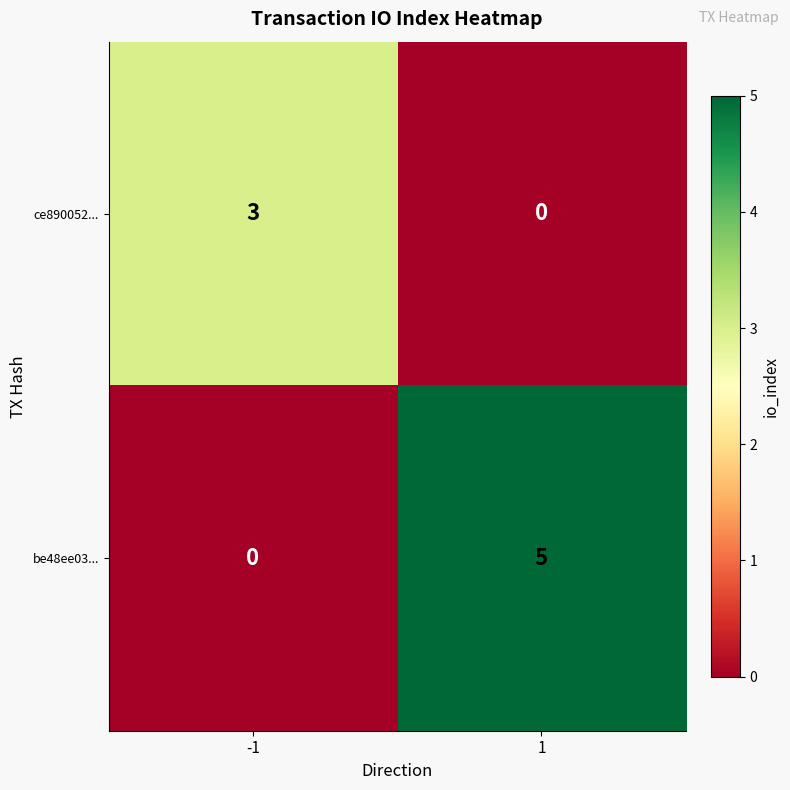

Which series has the largest range (max minus min)?

be48ee03...